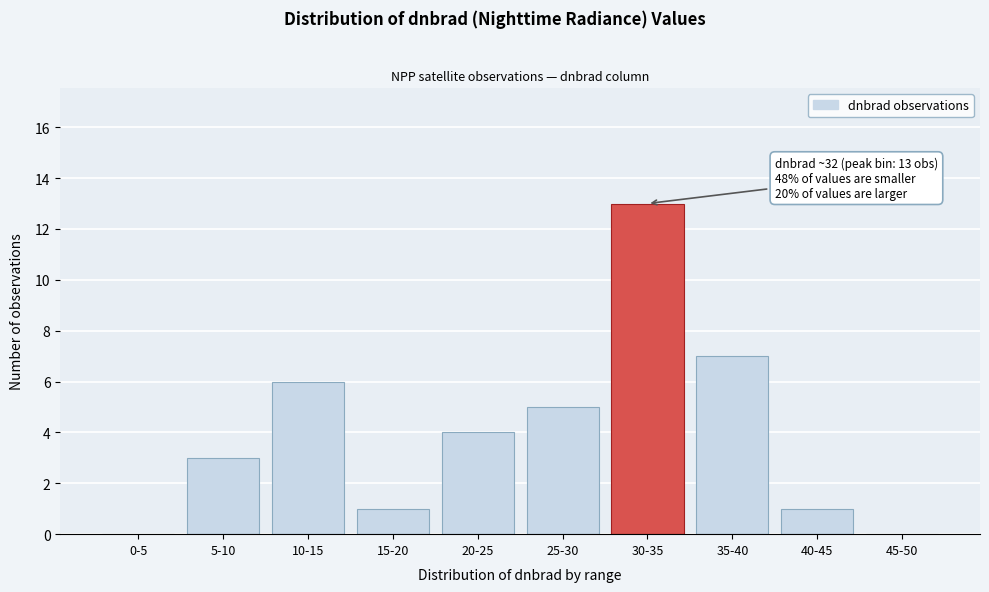

Reading left to right, transcribe all the data shown in this chart.

0-5=0	5-10=3	10-15=6	15-20=1	20-25=4	25-30=5	30-35=13	35-40=7	40-45=1	45-50=0